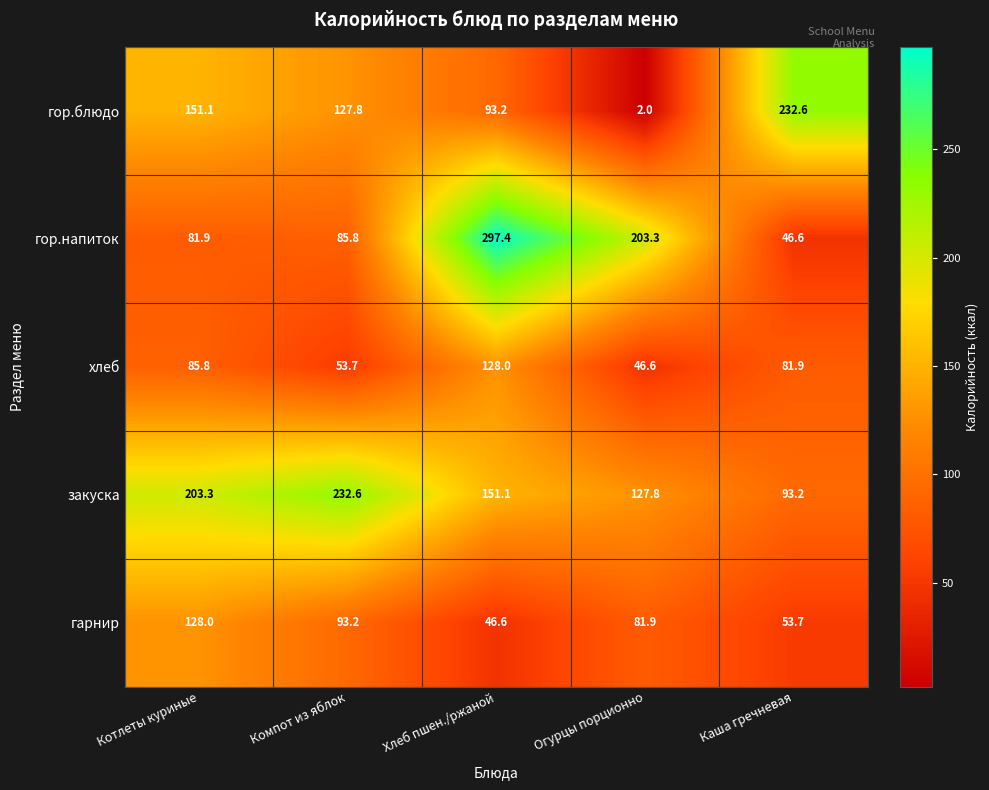

The хлеб series shows 21.6 at Компот из яблок. True or false?

False